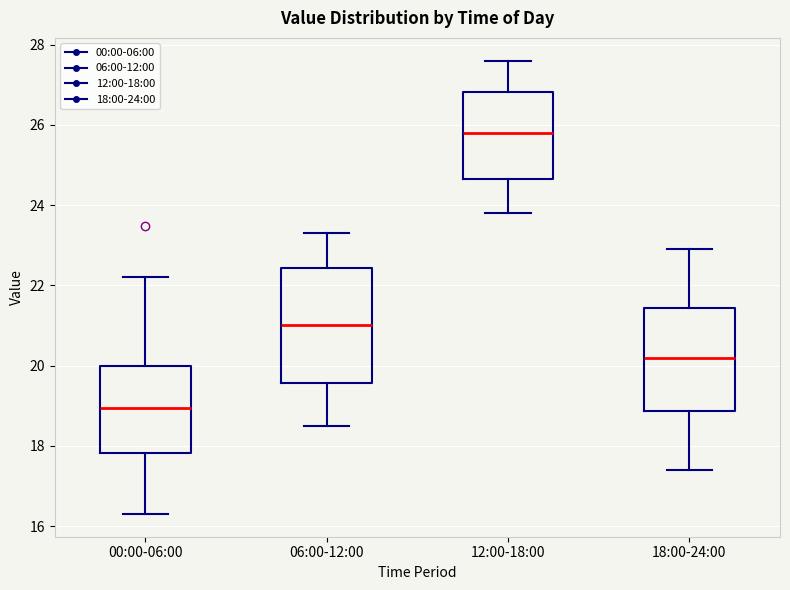

Which box's median line is the lowest?

00:00-06:00